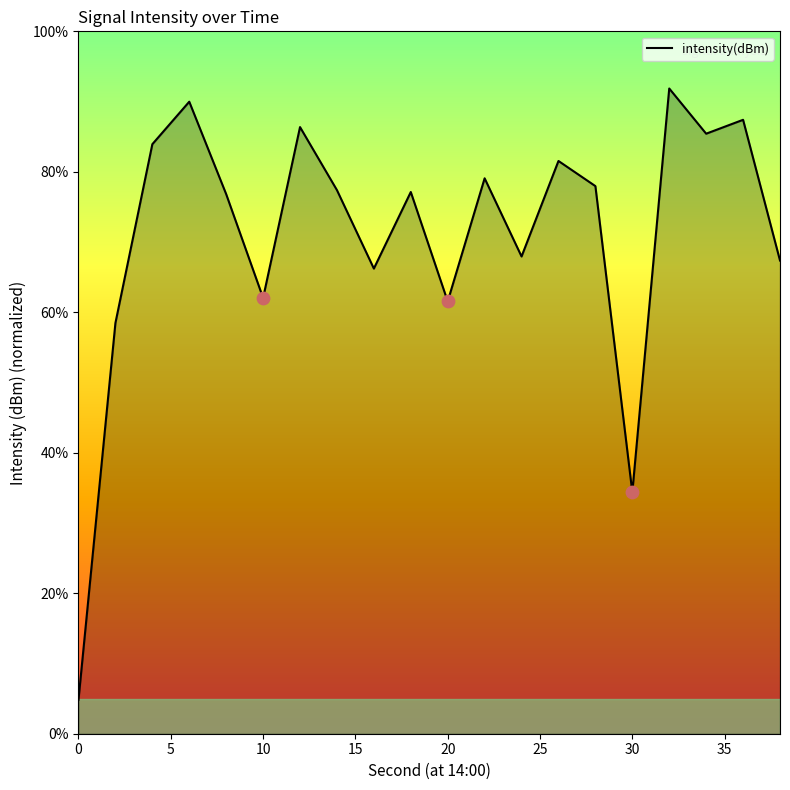

What is the smallest value displayed?

4.8